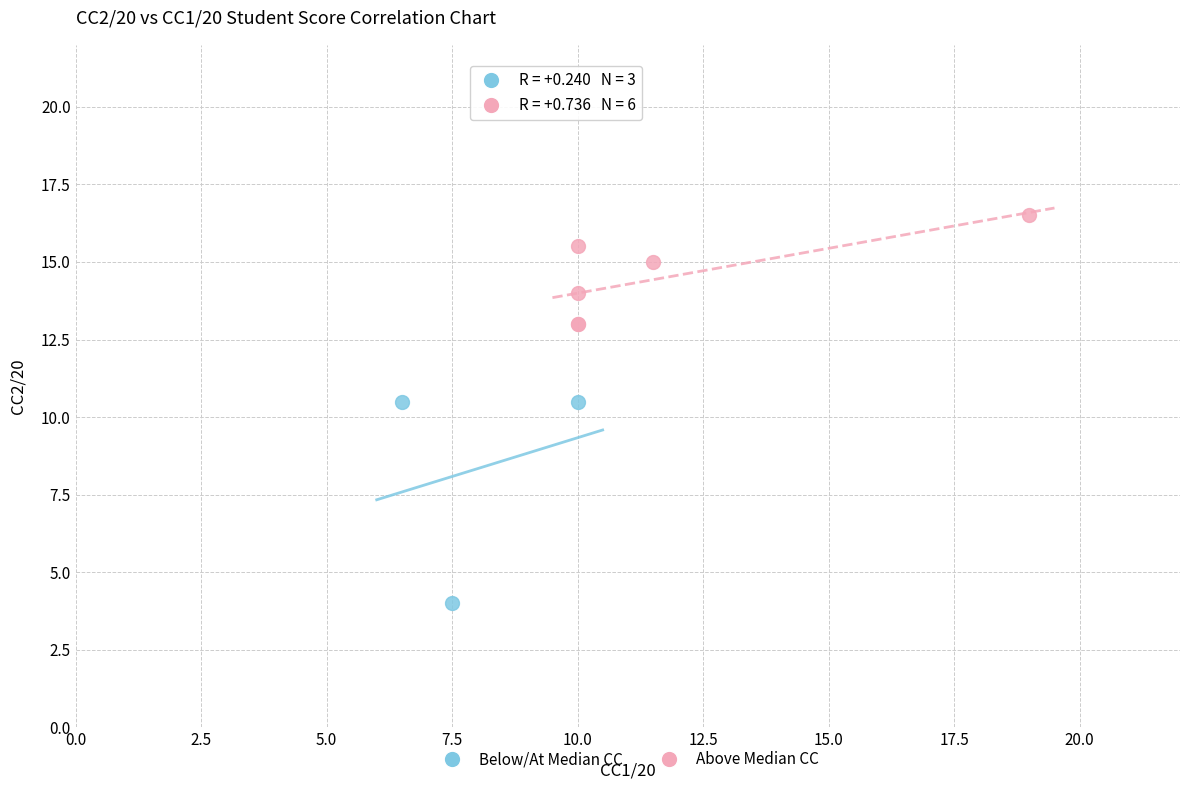

What are all the series names shown in the legend?

Below/At Median CC, Above Median CC